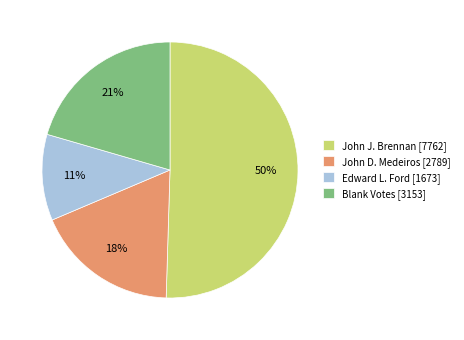

True or false: Edward L. Ford accounts for 22% of the total.

False